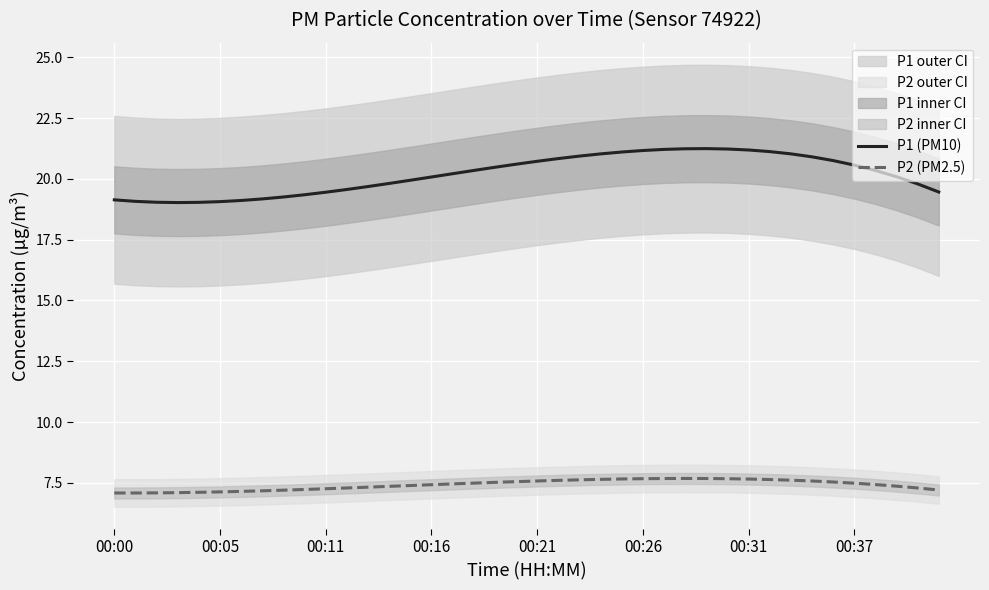

How many data points in P1 (PM10) are above 20?

23